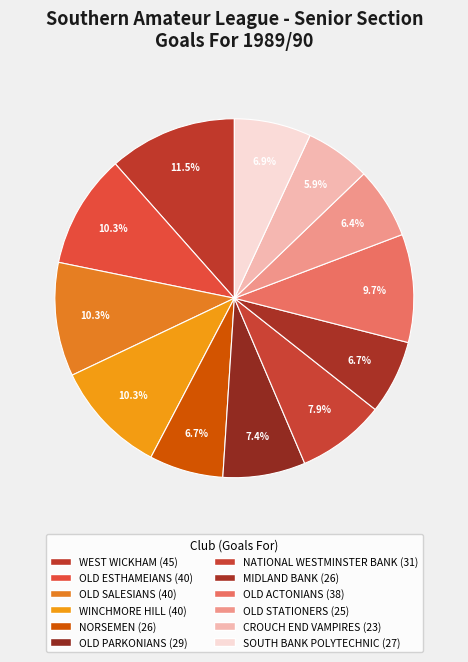

How many segments does this pie chart have?

12